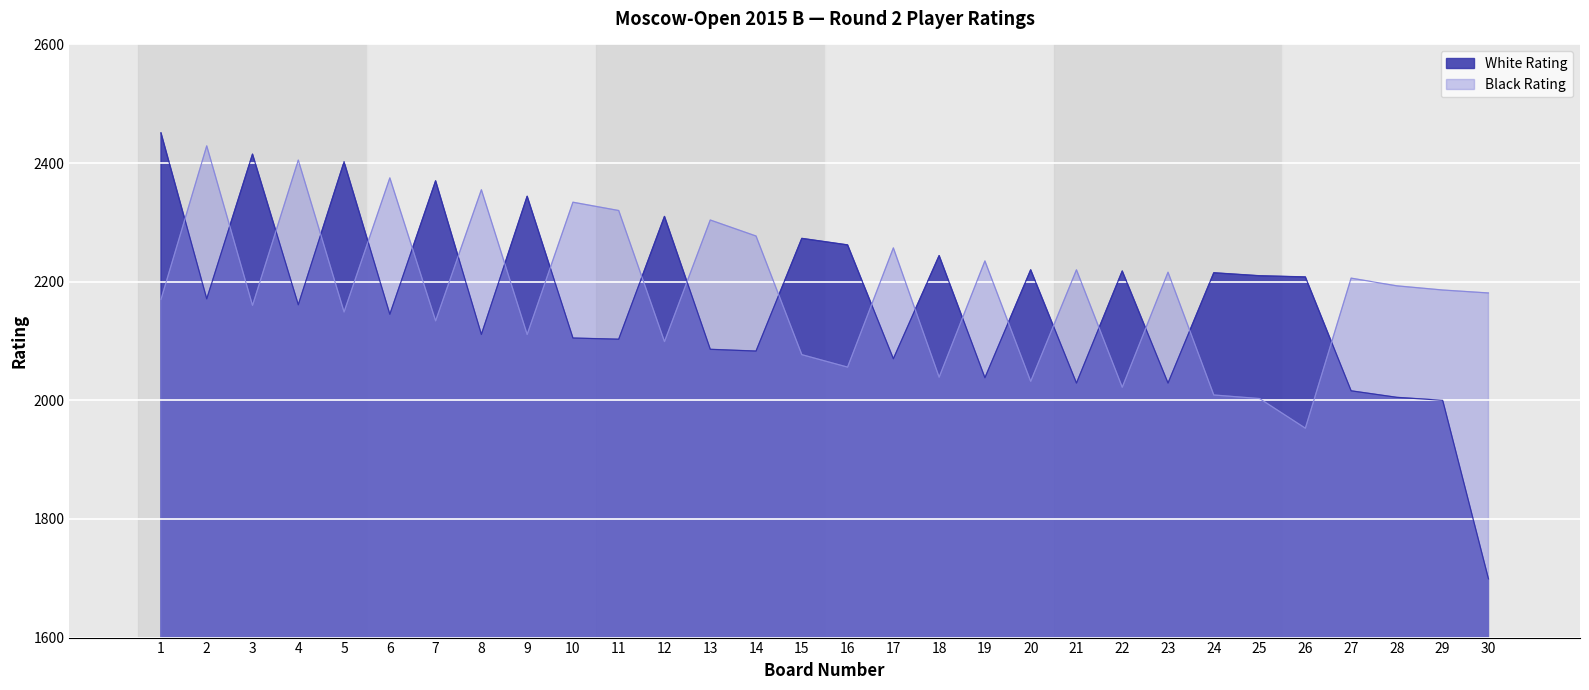

The Black Rating series shows 2056 at 16. True or false?

True